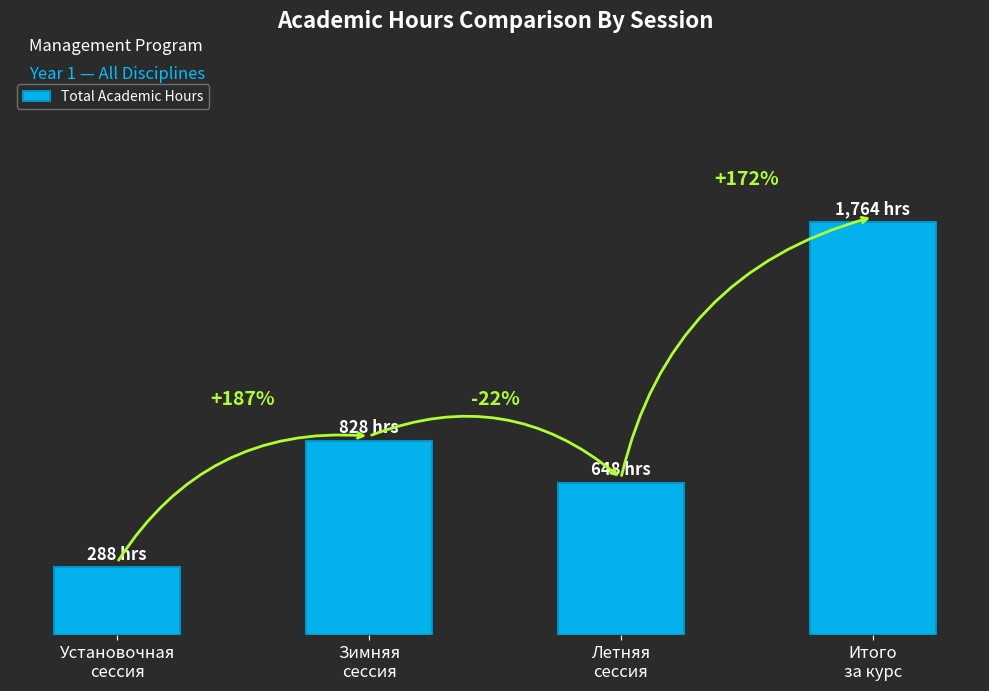

List the labels in order of value, largest first.

Итого
за курс, Зимняя
сессия, Летняя
сессия, Установочная
сессия